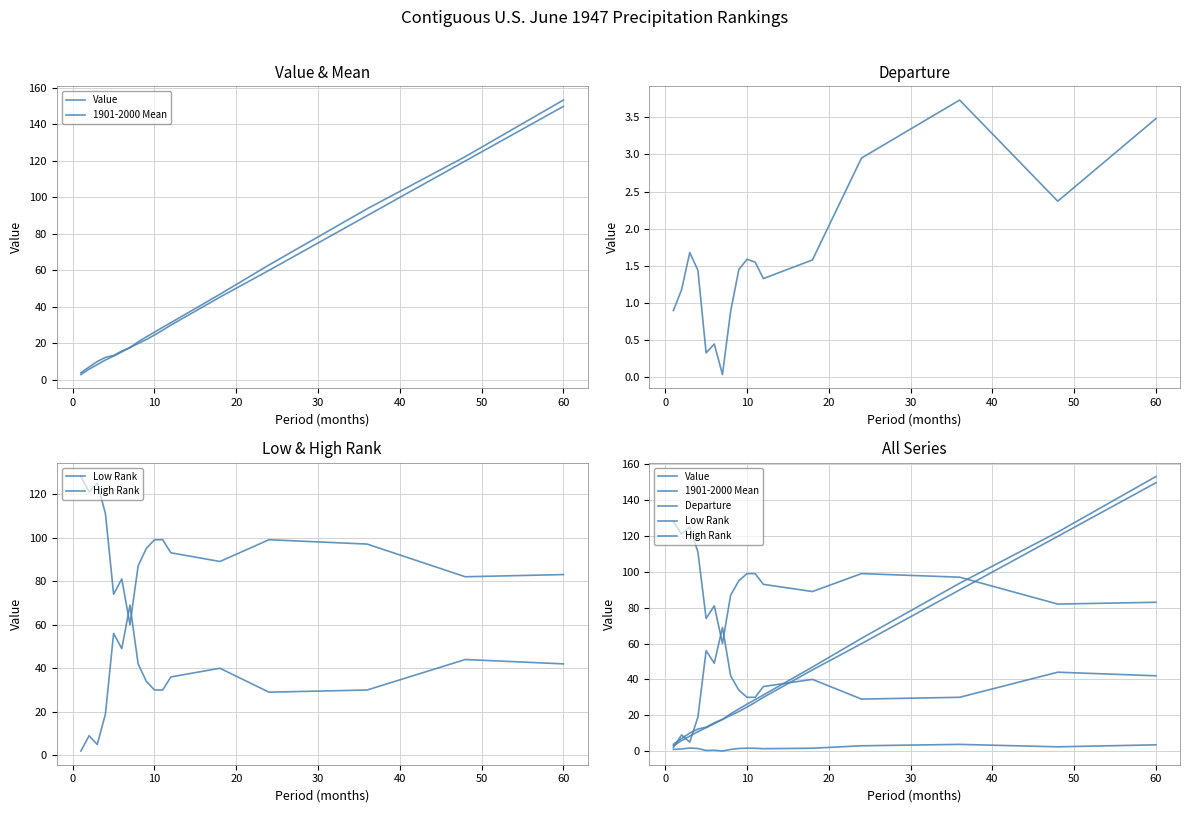

Which series has the widest spread of values?

Value